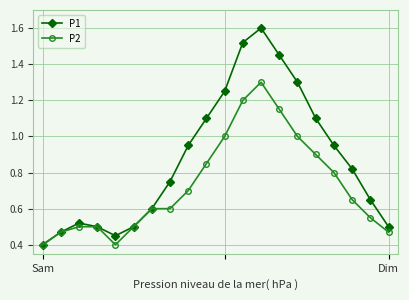

Which series has the widest spread of values?

P1